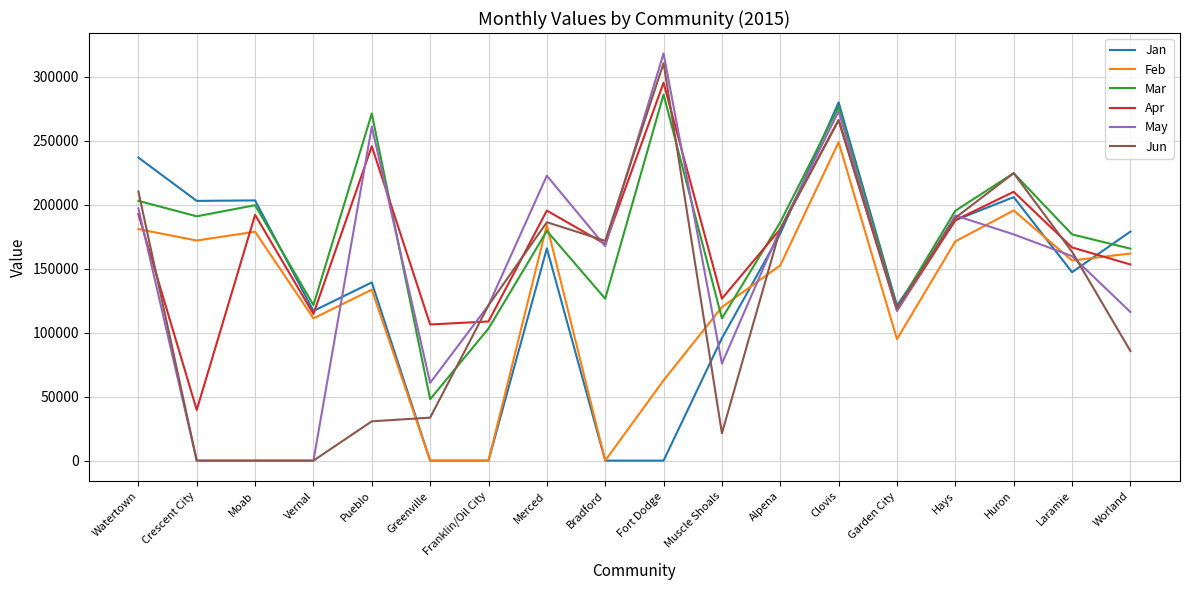

What are all the series names shown in the legend?

Jan, Feb, Mar, Apr, May, Jun